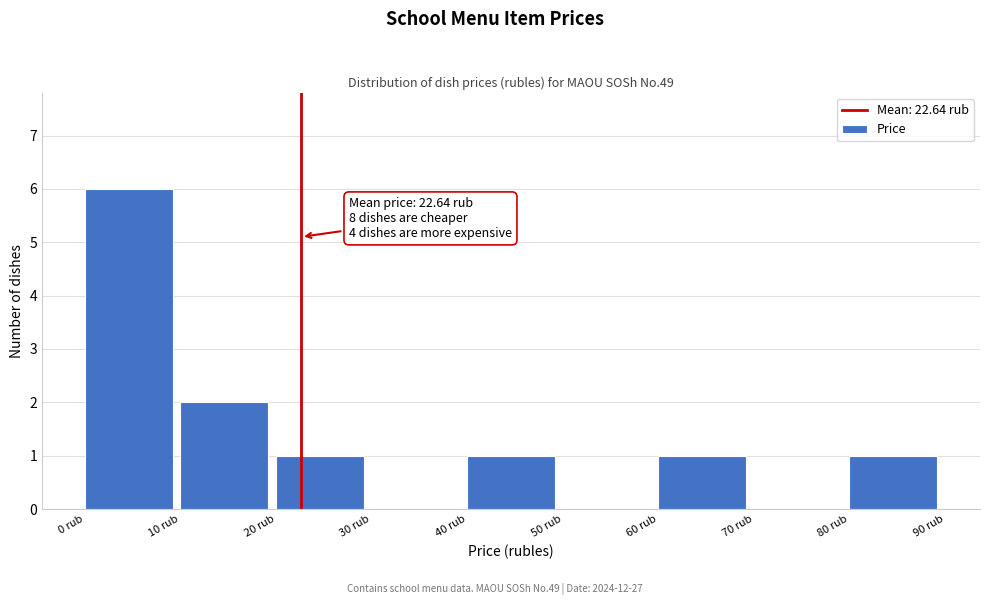

Over which range of the x-axis is the bar tallest?

0 to 10